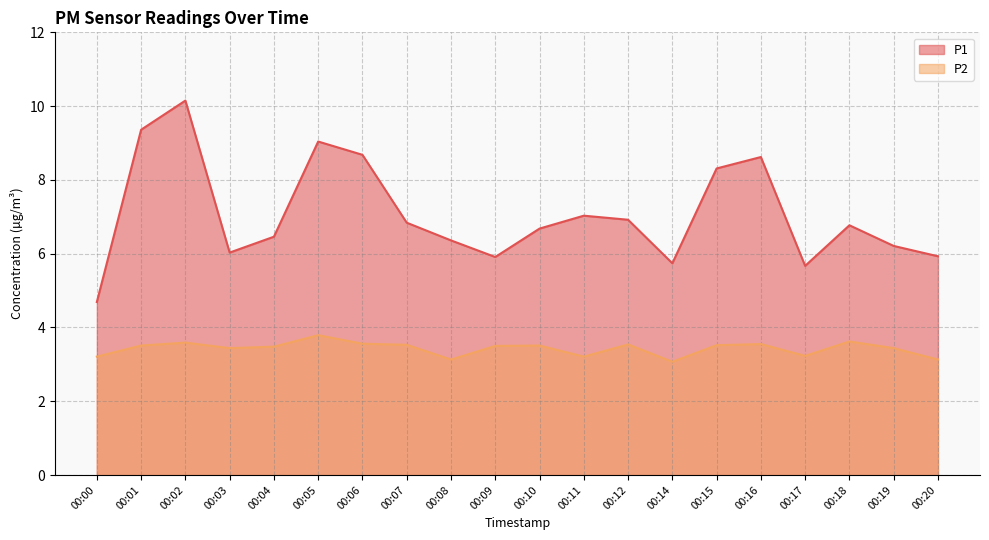

What are all the series names shown in the legend?

P1, P2